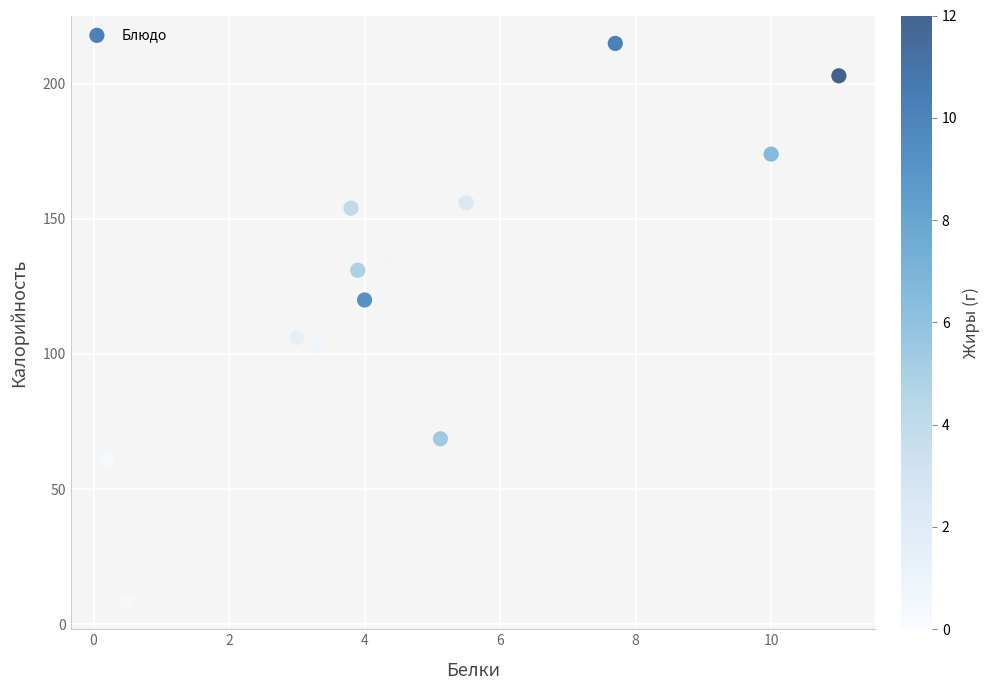

What Y value in the scatter plot is closest to 111?

106.0